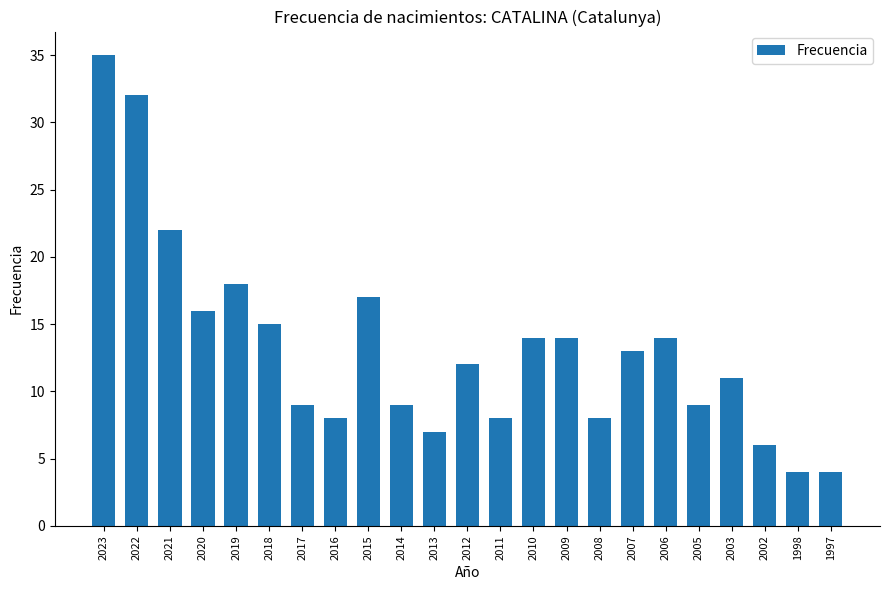

True or false: the data shows 28 at 2015.

False